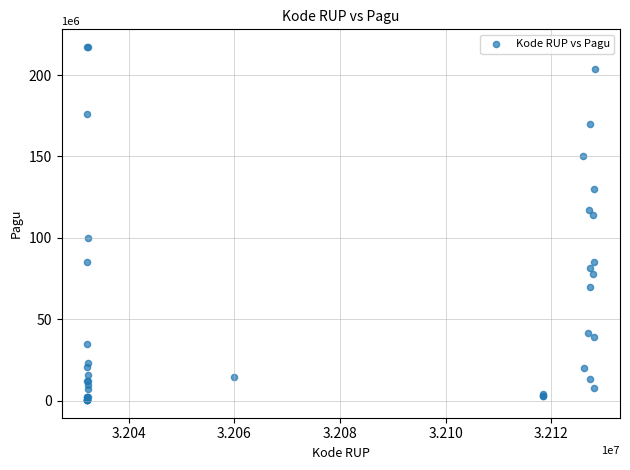

What Y value in the scatter plot is closest to 108830000?

114296000